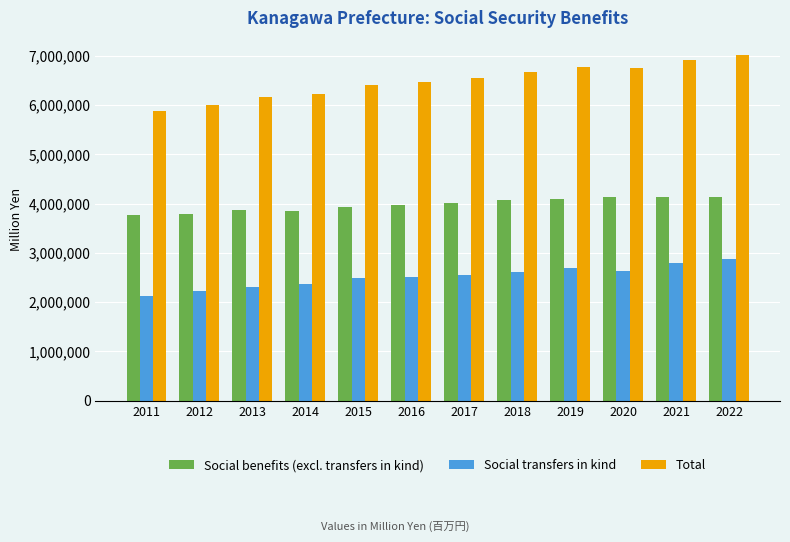

What are all the series names shown in the legend?

Social benefits (excl. transfers in kind), Social transfers in kind, Total